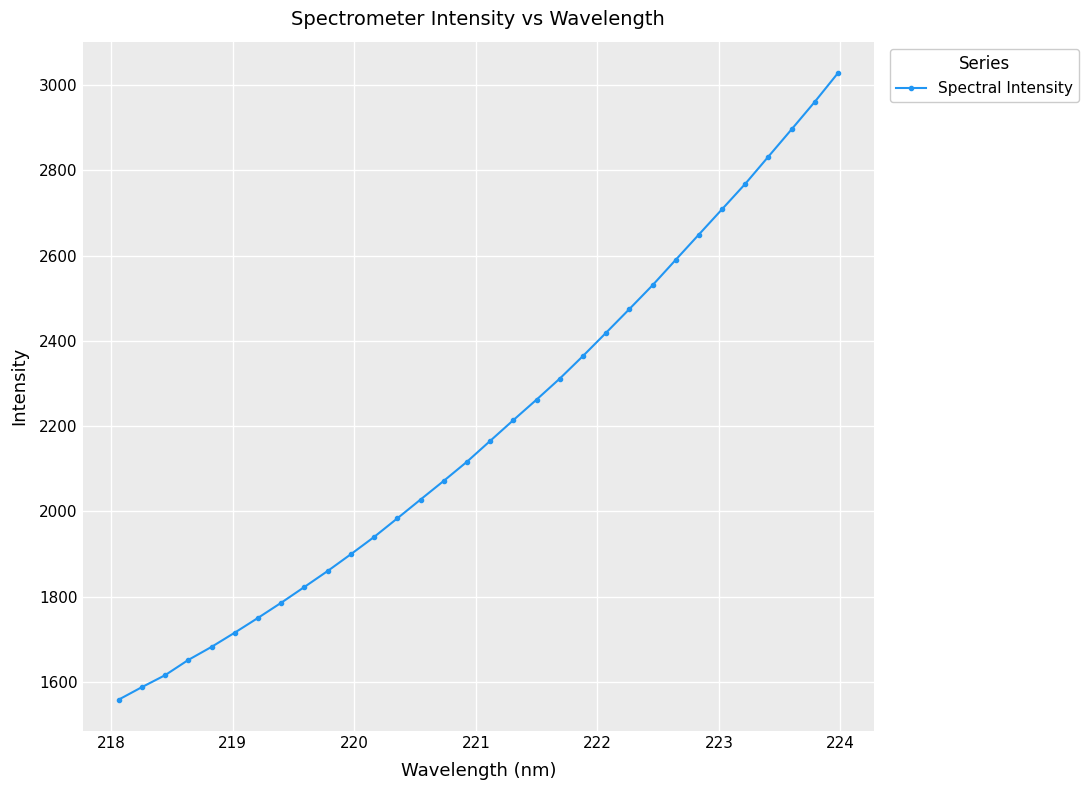

What is the average value?

2194.8